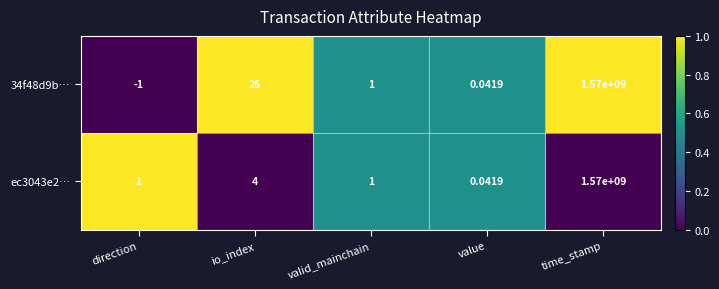

How many categories are shown in the chart?

5